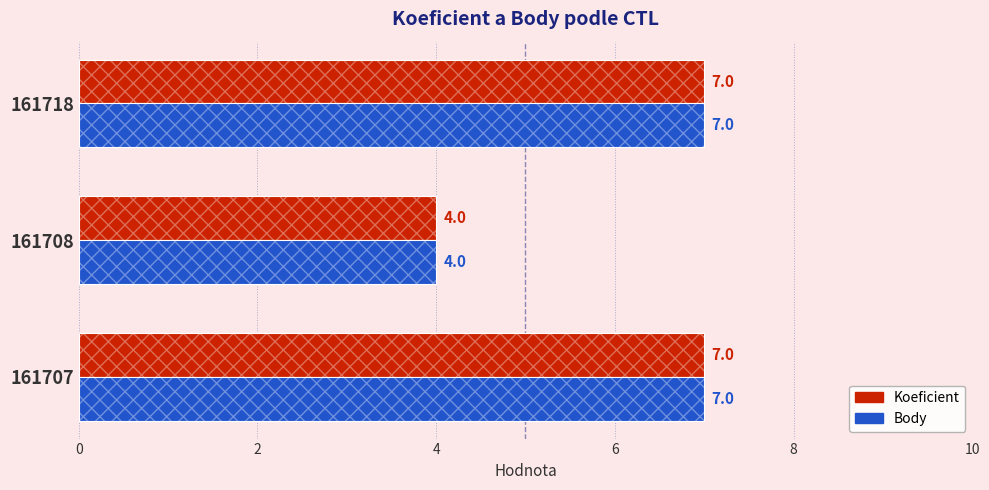

What is the difference between the maximum and minimum values in the Koeficient series?

3